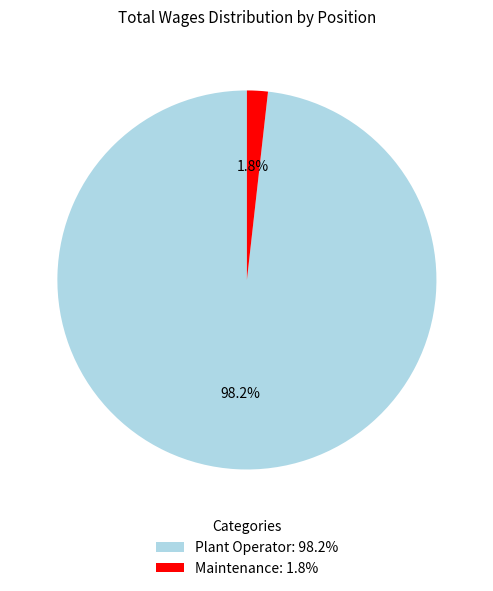

Rank the categories by value from lowest to highest.

Maintenance, Plant Operator